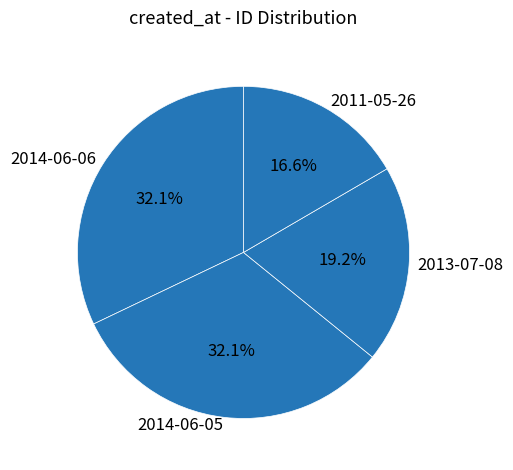

Is there any slice that represents more than half of the pie?

No